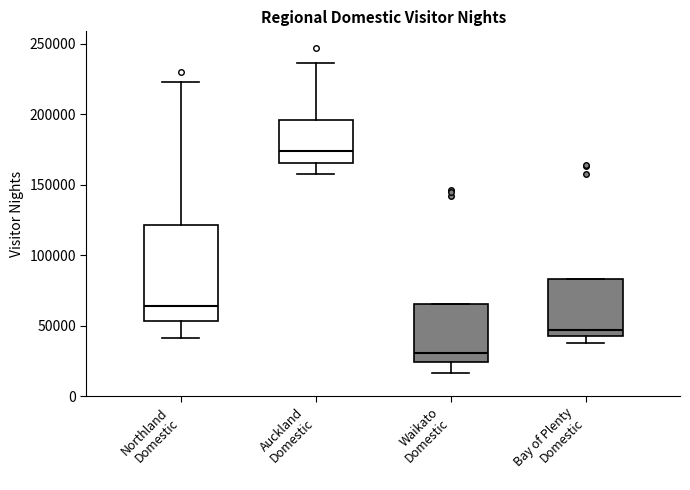

Reading left to right, read every box against the y-axis: the position of its median line, the range the box covers, and the ends of its whiskers. The values are not printed on the chart, so give them approximately, as read against the axis.

Northland Domestic: median 65000, box 55000 to 120000, whiskers 40000 to 225000
Auckland Domestic: median 175000, box 165000 to 195000, whiskers 160000 to 235000
Waikato Domestic: median 30000, box 25000 to 65000, whiskers 15000 to 65000
Bay of Plenty Domestic: median 45000 (just above the box's lower edge), box 45000 to 85000, whiskers 35000 to 85000